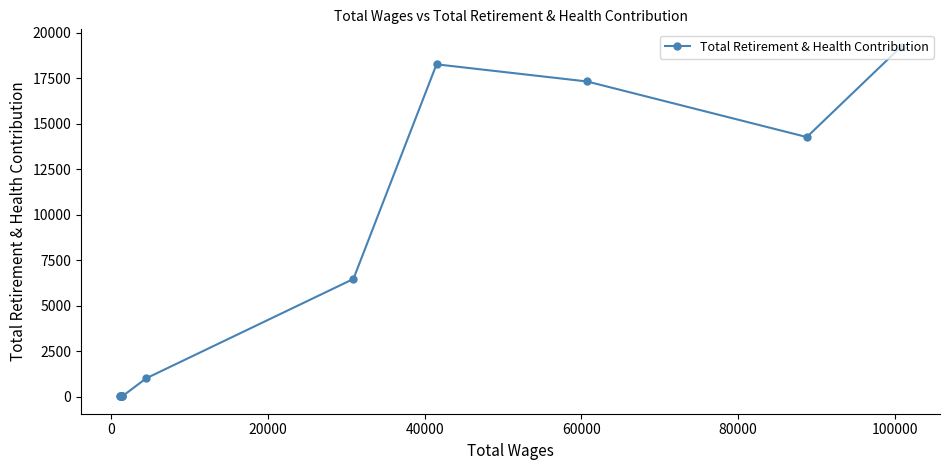

How many lines are shown in the chart?

1